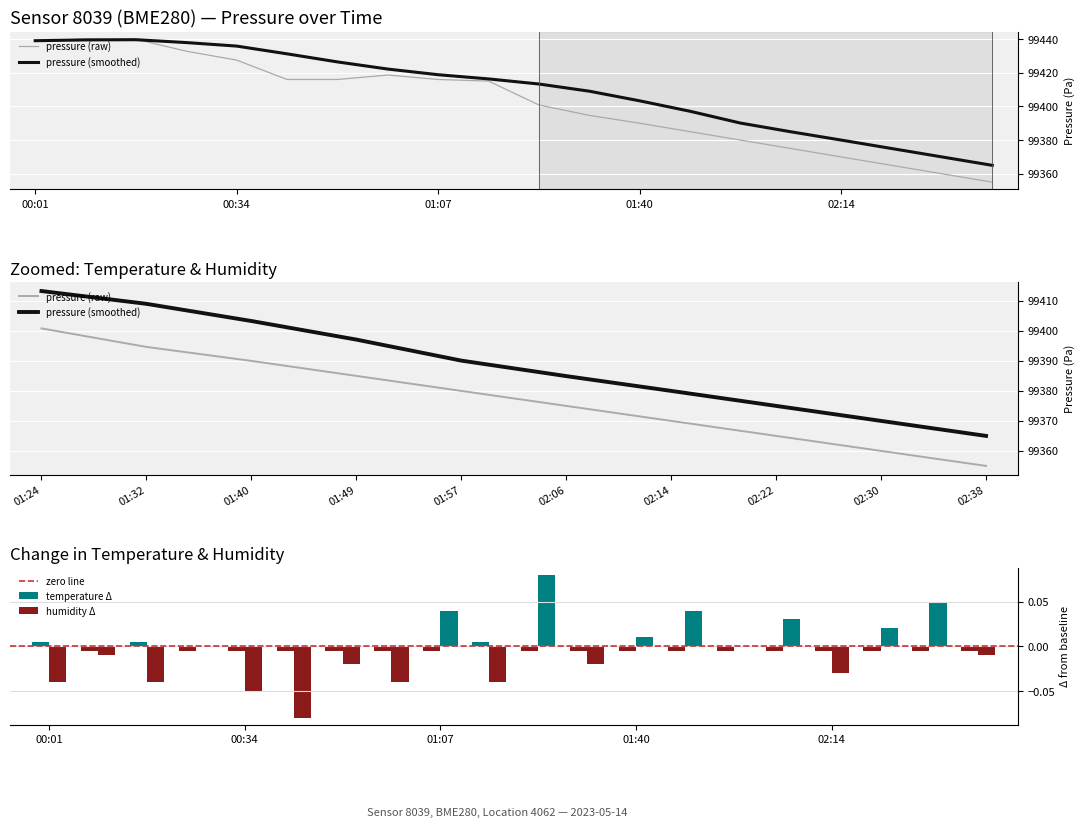

Does the chart contain stacked bars?

No